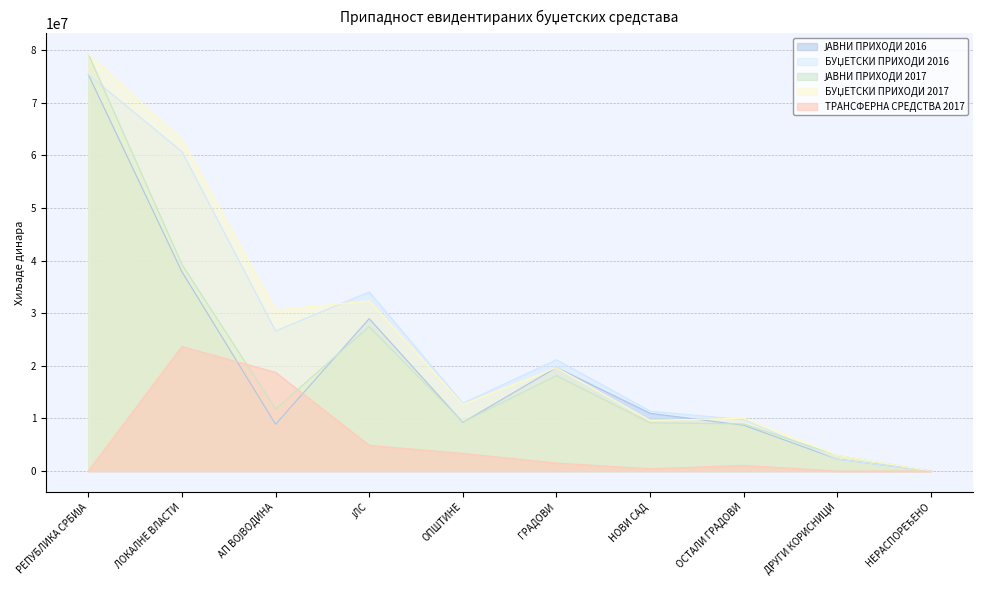

Between РЕПУБЛИКА СРБИЈА and НОВИ САД, which is larger?

РЕПУБЛИКА СРБИЈА